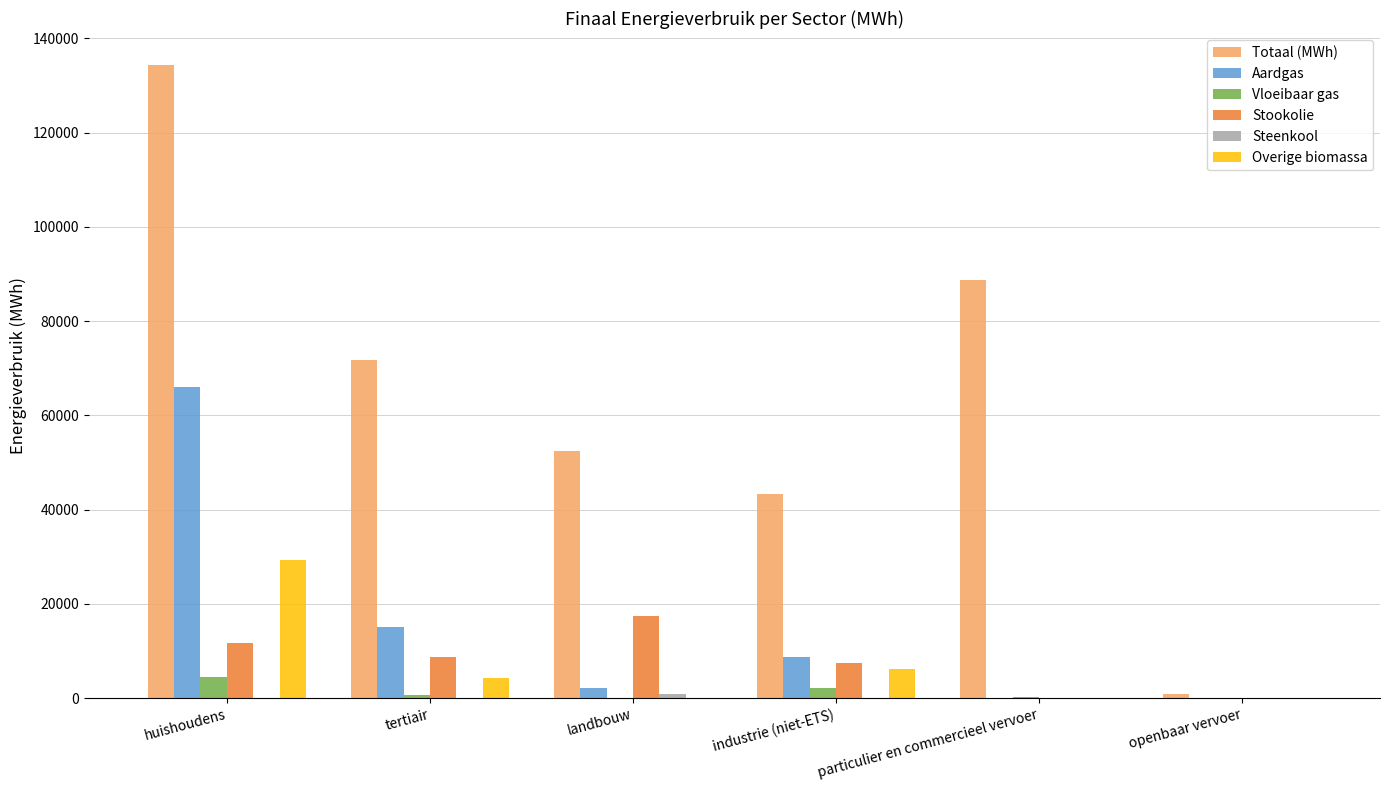

What is the sum of all Stookolie values?

45412.0